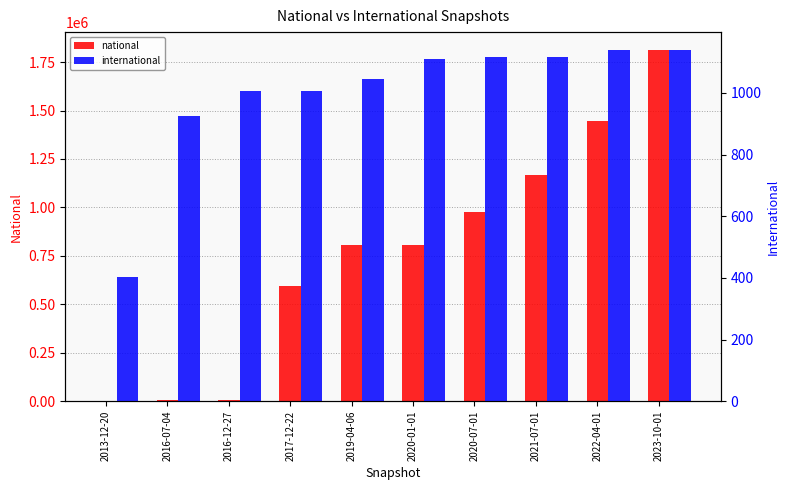

What is the sum of the international values at 2016-07-04 and 2013-12-20?

1330